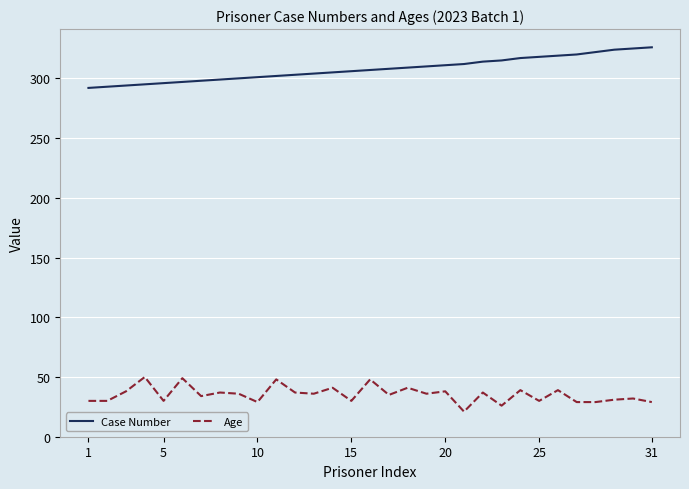

Which series has the largest total across all categories?

Case Number